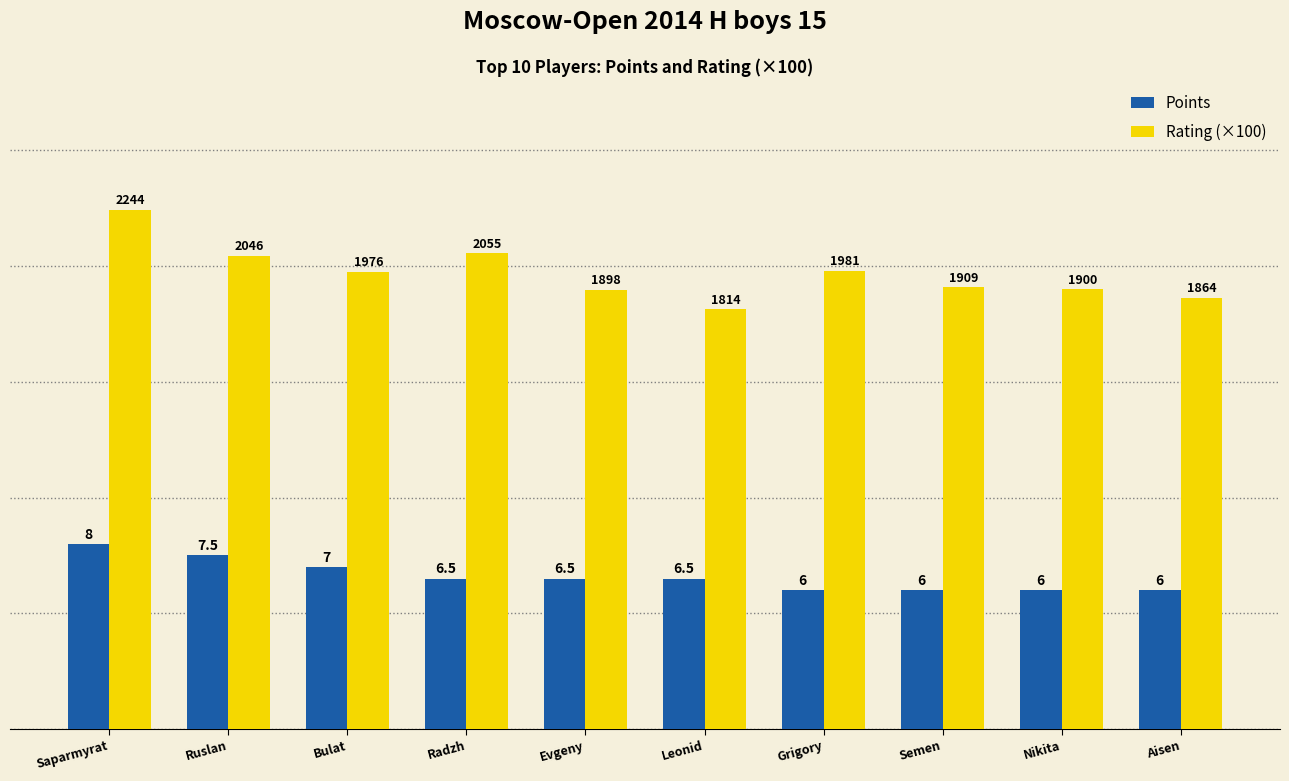

What is the difference between the second highest and second lowest values in the Points series?

1.5